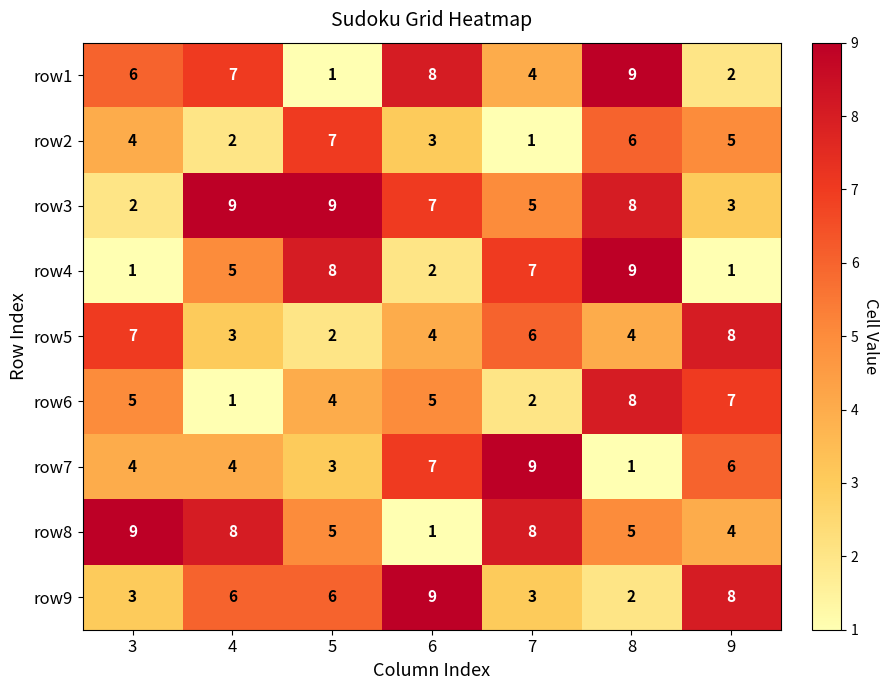

What is the difference between the row8 values at 4 and 6?

7